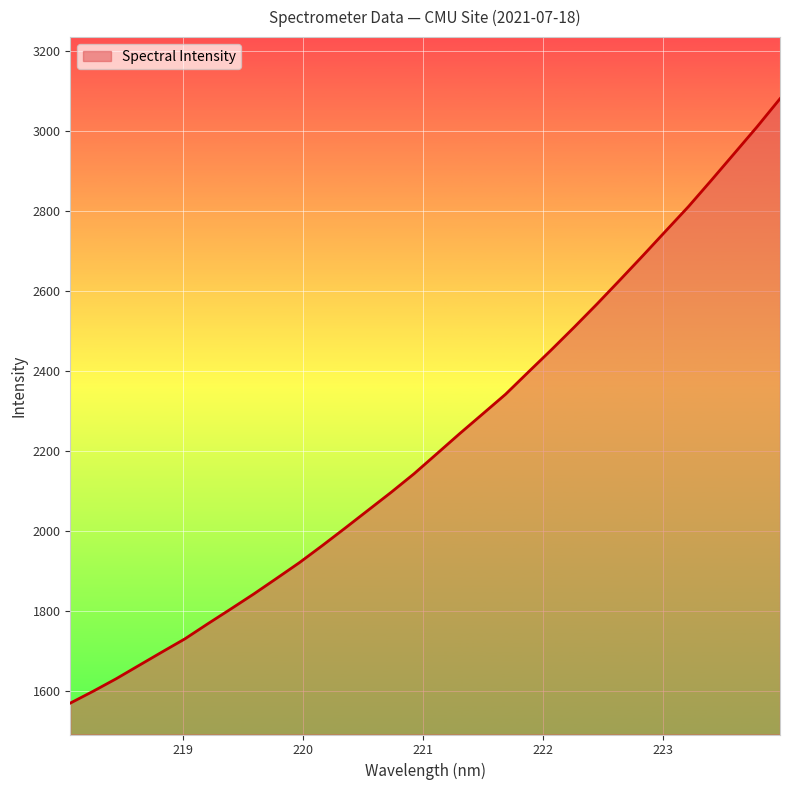

Reading right to left, list all the values displayed in this chart.

3080.6	3010.6	2943.6	2876.9	2811.1	2749.6	2687.9	2627.3	2567.3	2509.2	2452.5	2397.2	2341.5	2292.3	2243.3	2192.8	2142.6	2096.2	2051.7	2007.2	1963.3	1920.7	1881.1	1841.9	1804.6	1767.7	1730.0	1697.1	1663.7	1630.2	1599.1	1569.3